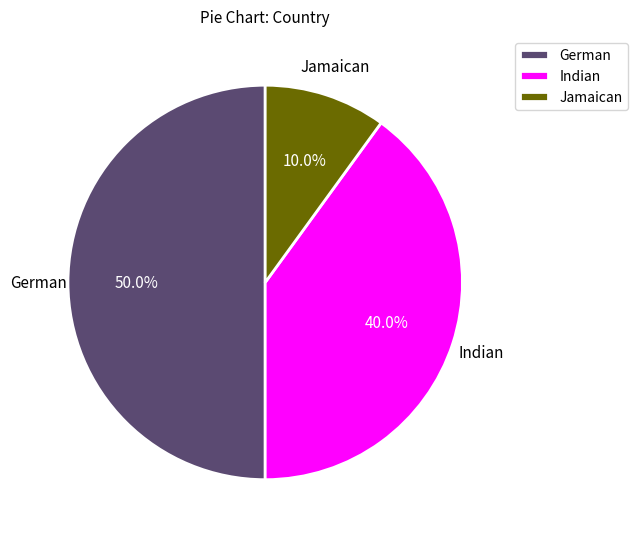

Does Indian represent more than half of the total?

No